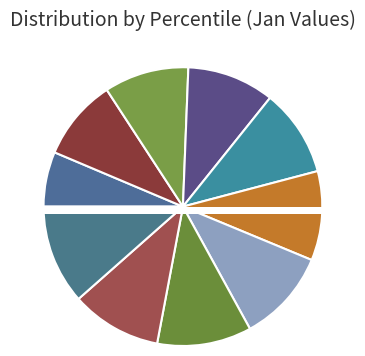

Which slice is the smallest?

pct05